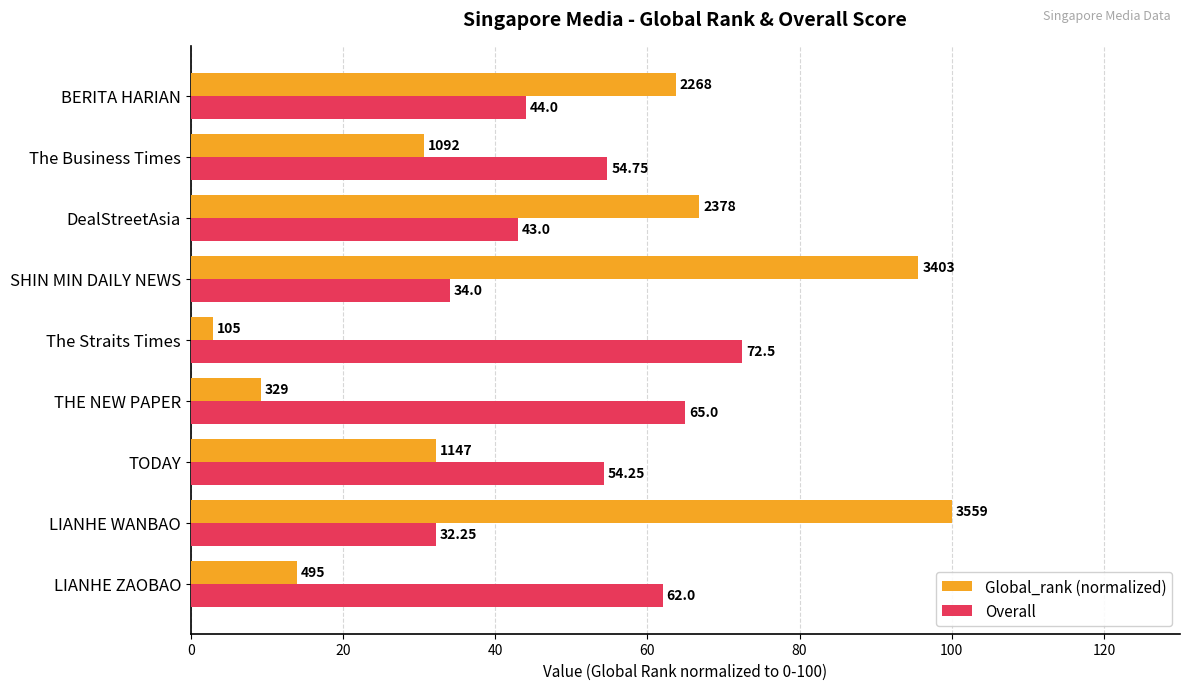

Which label corresponds to the largest value in the chart?

LIANHE WANBAO